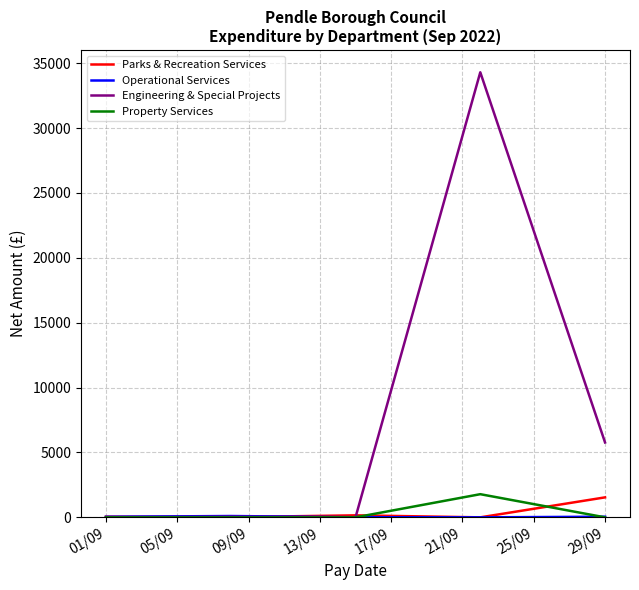

Which series has the largest range (max minus min)?

Engineering & Special Projects